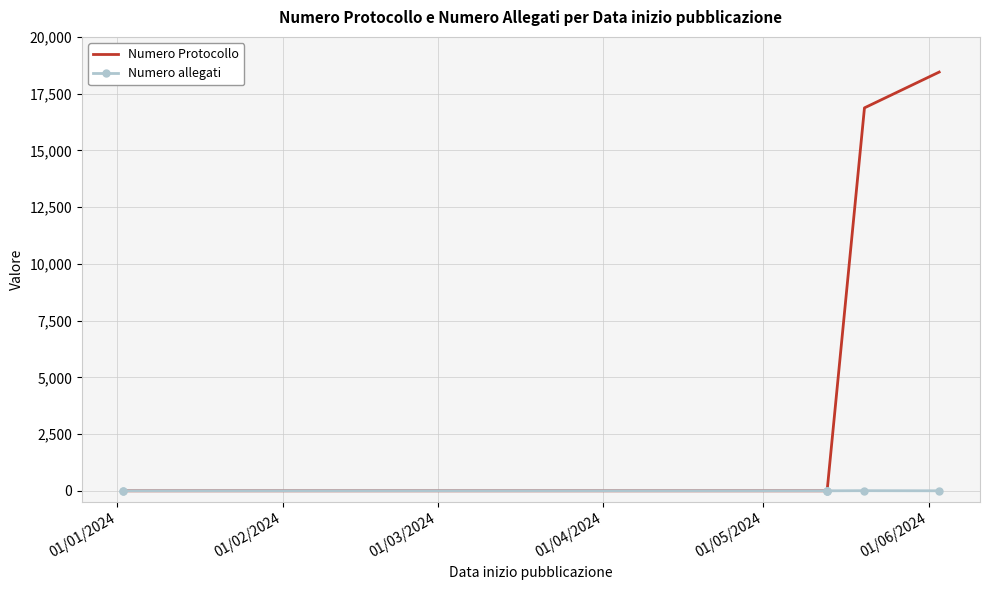

How many distinct data groups are displayed?

2